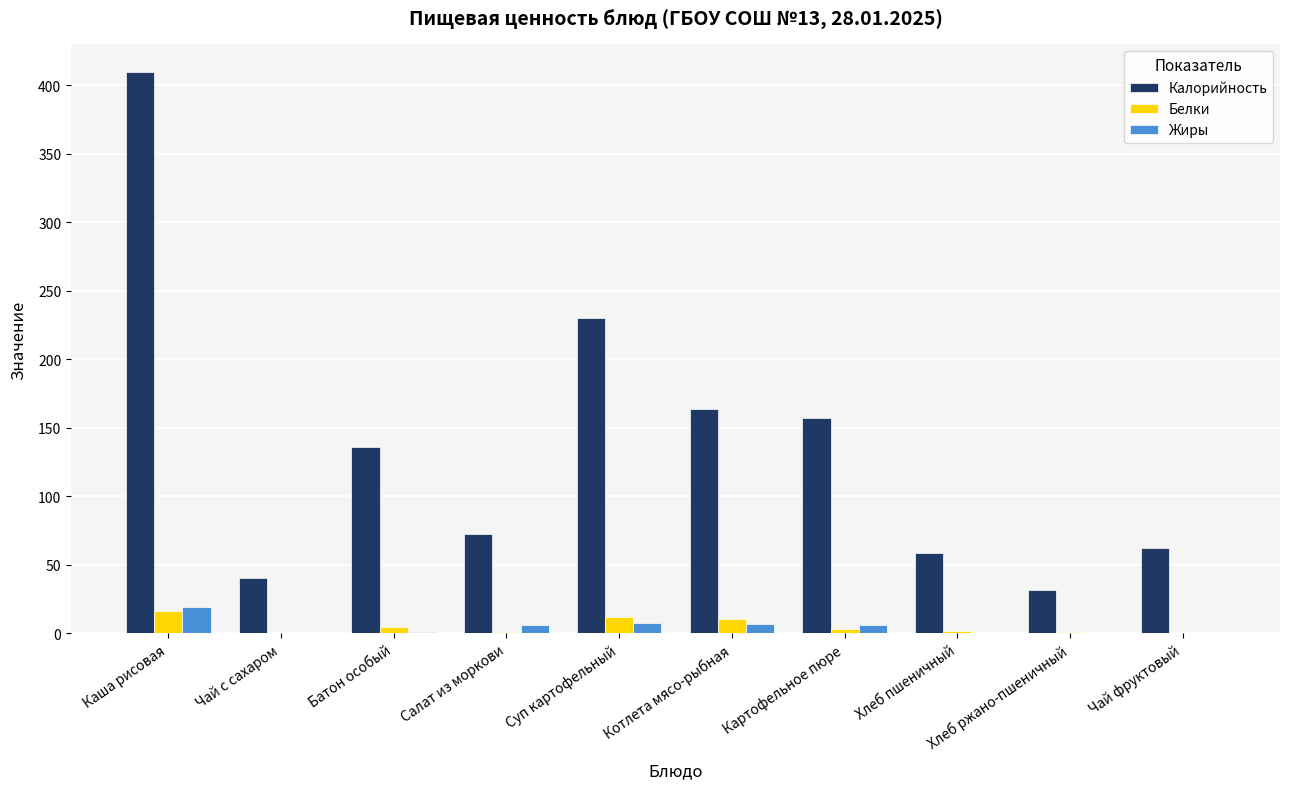

What are all the series names shown in the legend?

Калорийность, Белки, Жиры